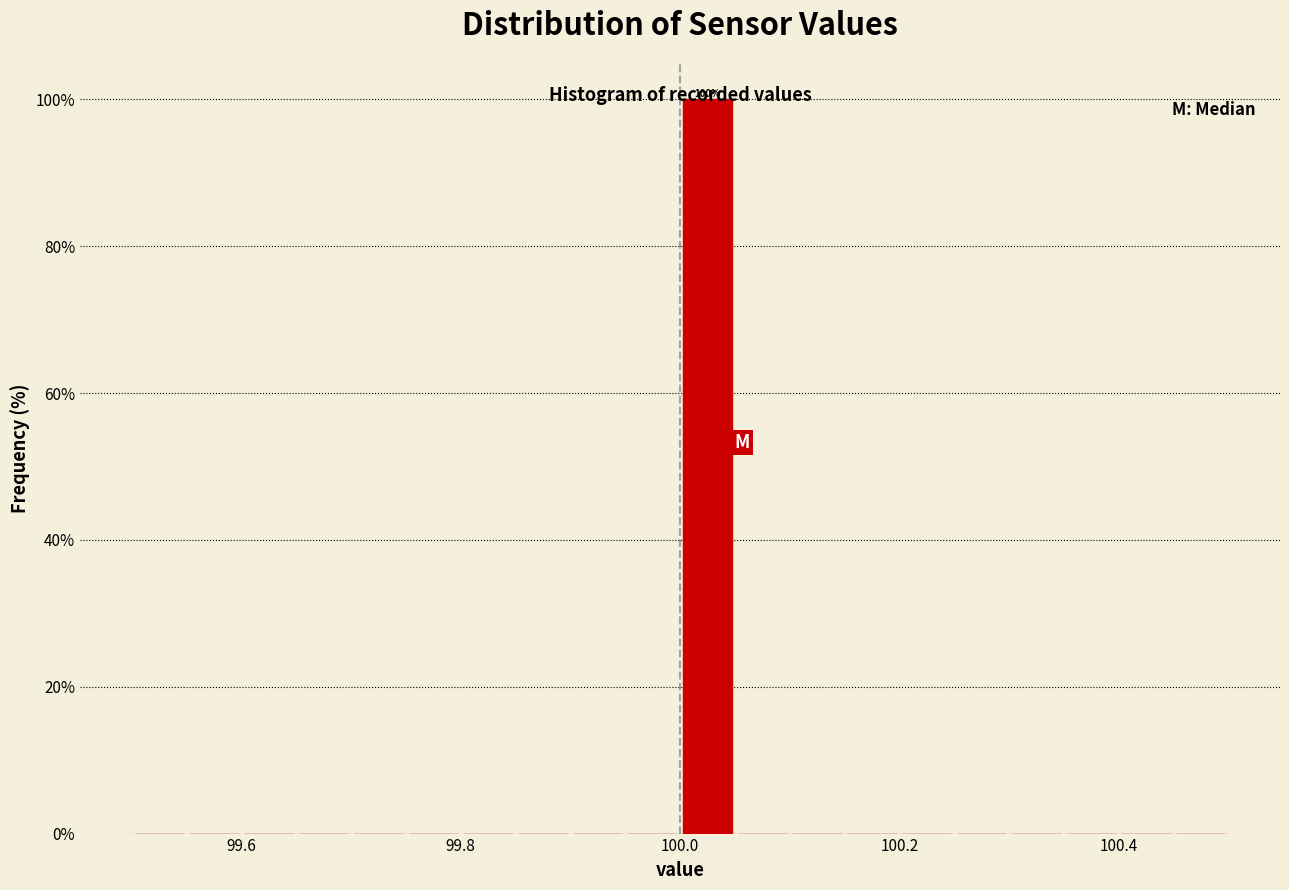

Around what value on the x-axis is the tallest bar? Give the approximate position of its centre, as read against the axis.

100.02